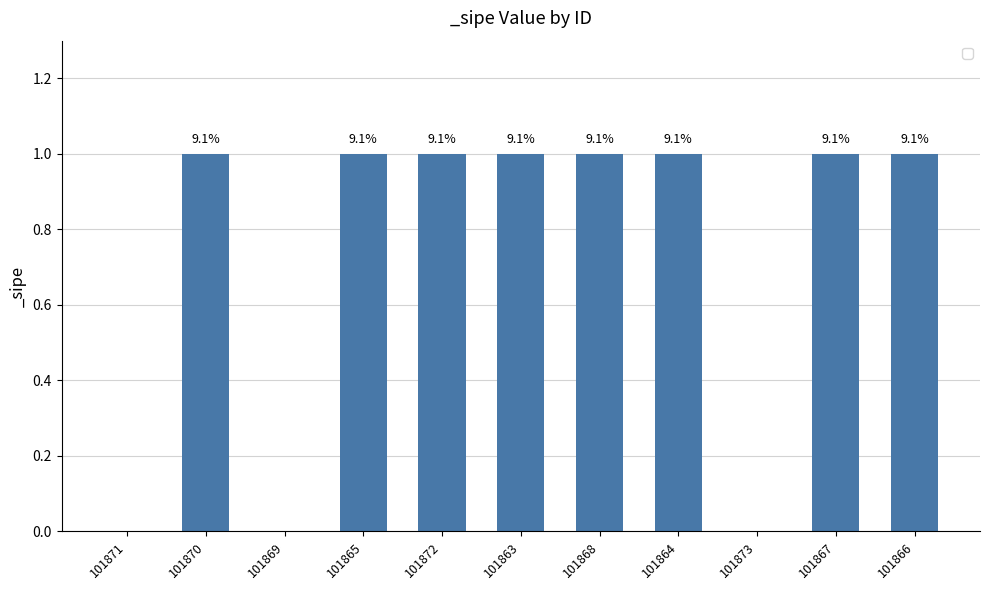

Reading left to right, extract all data points from this chart.

0	1	0	1	1	1	1	1	0	1	1